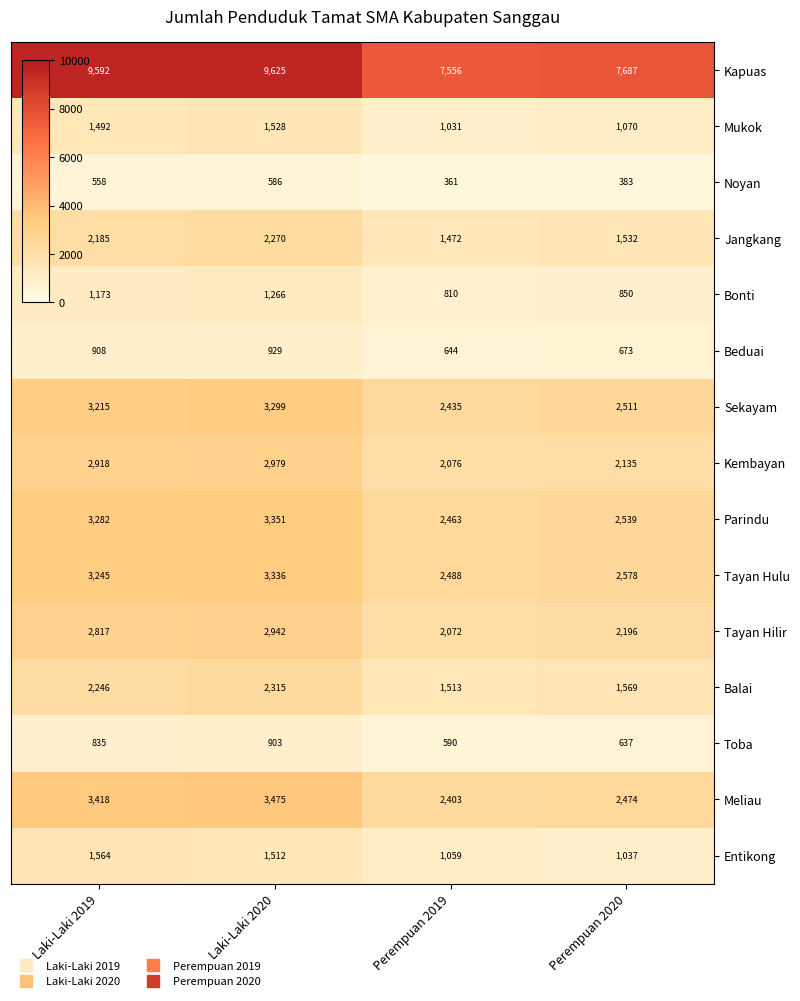

What is the difference between the Tayan Hulu values at Laki-Laki 2019 and Perempuan 2019?

757